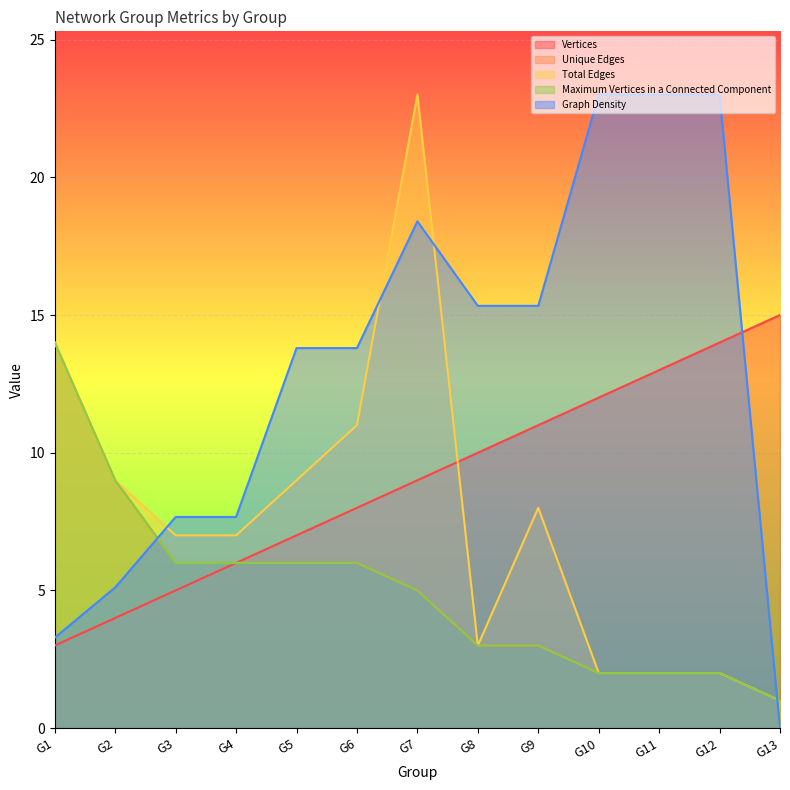

Which series changed the most between G1 and G11?

Graph Density